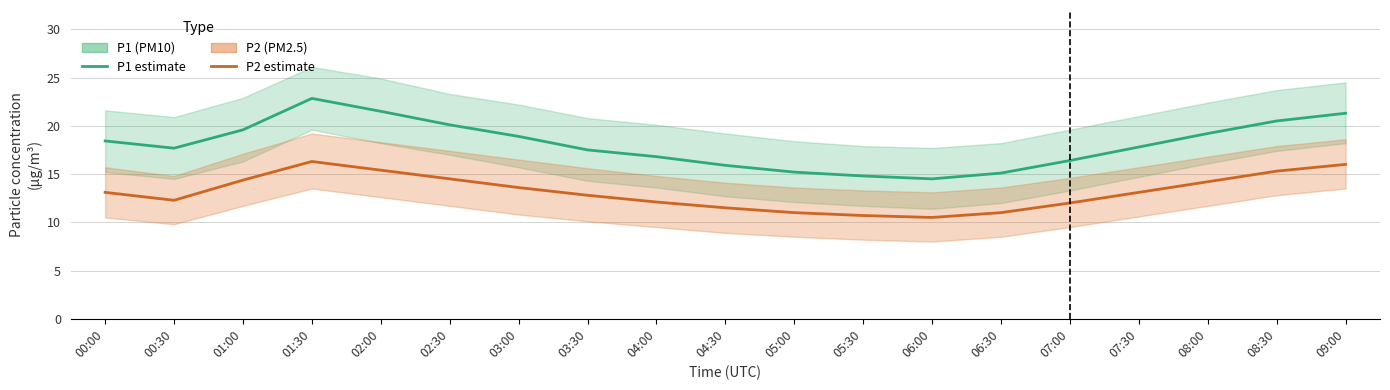

Rank the series by their maximum value, from highest to lowest.

P1 (PM10), P2 (PM2.5)